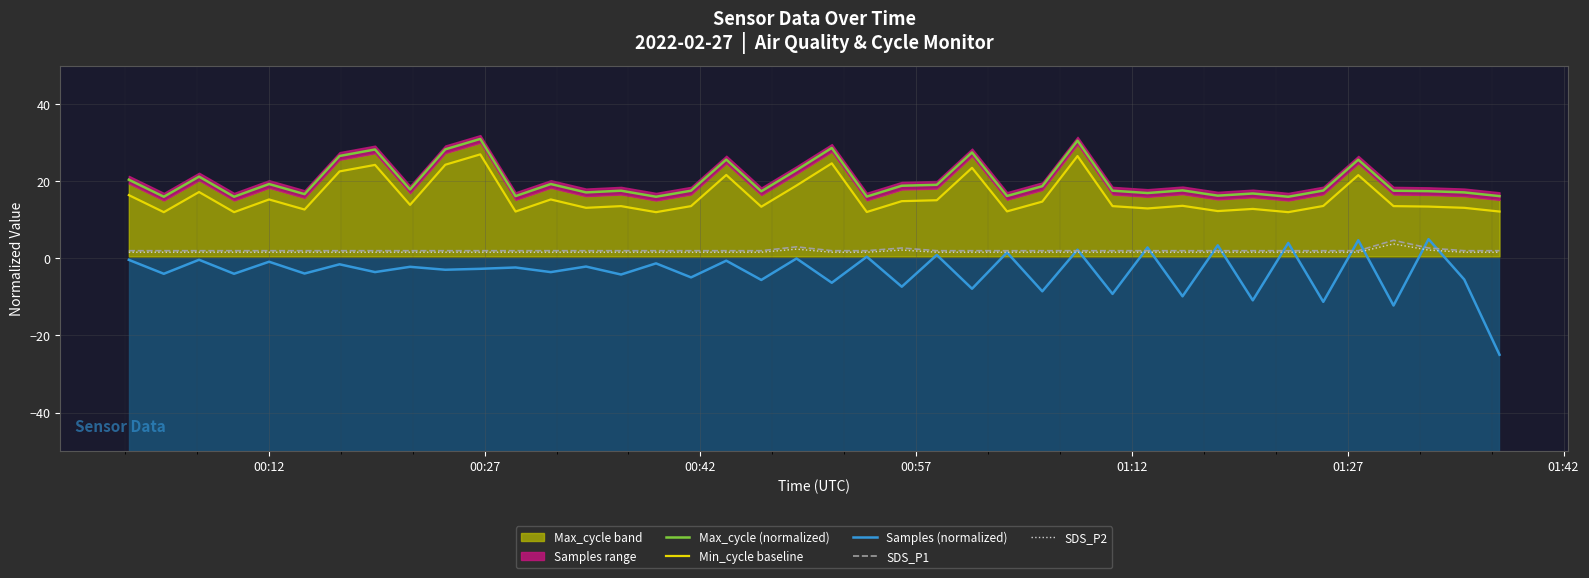

How many series are shown in this chart?

5